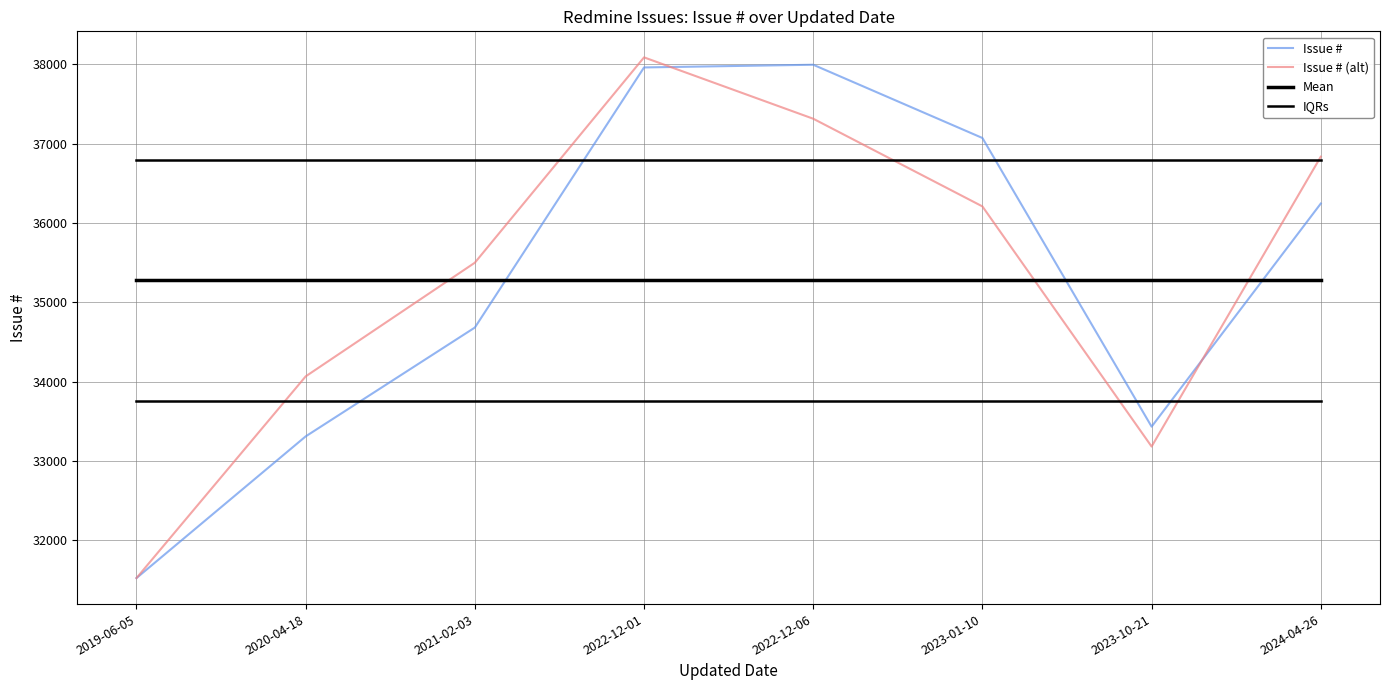

In Issue #, how many points are higher than both neighbors (excluding endpoints)?

1